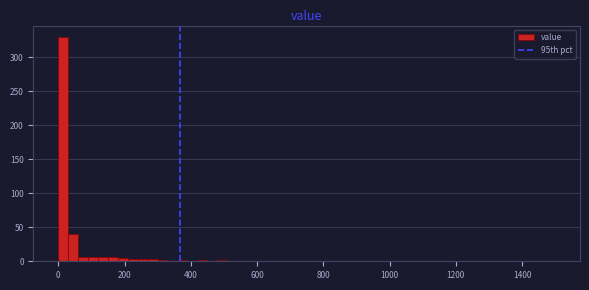

Read against the x-axis, roughly where is the centre of the tallest bar?

20